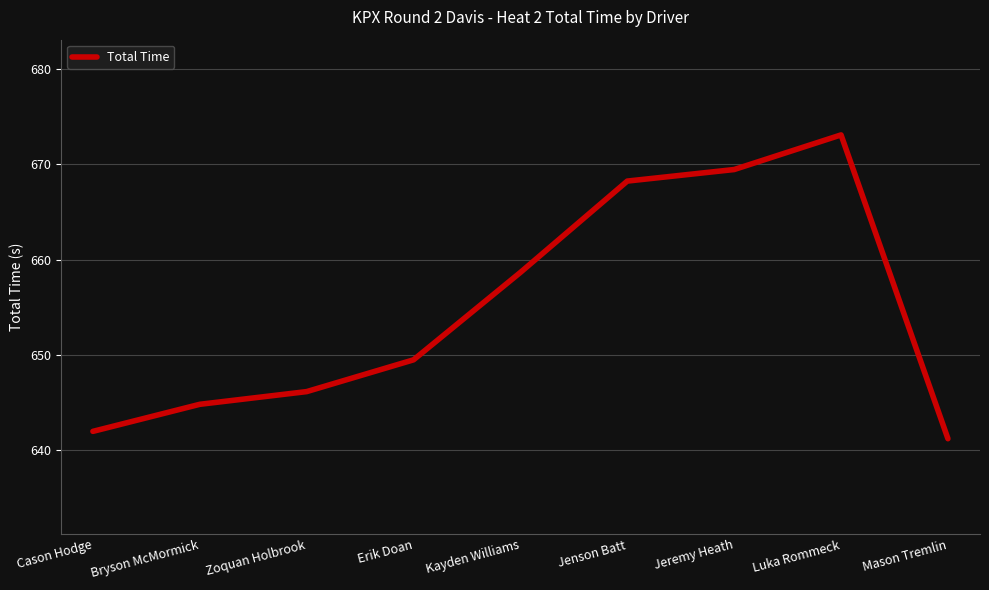

What position from the right is Bryson McMormick?

8